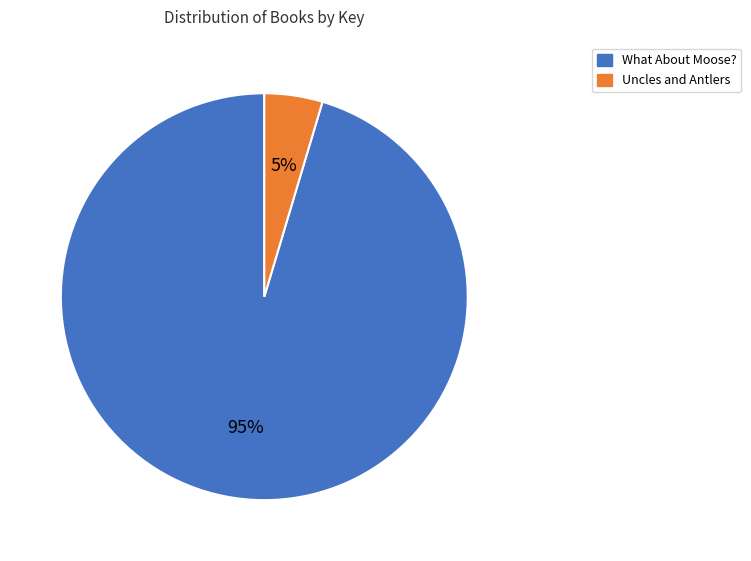

To the nearest percent, what is the average slice percentage?

50%